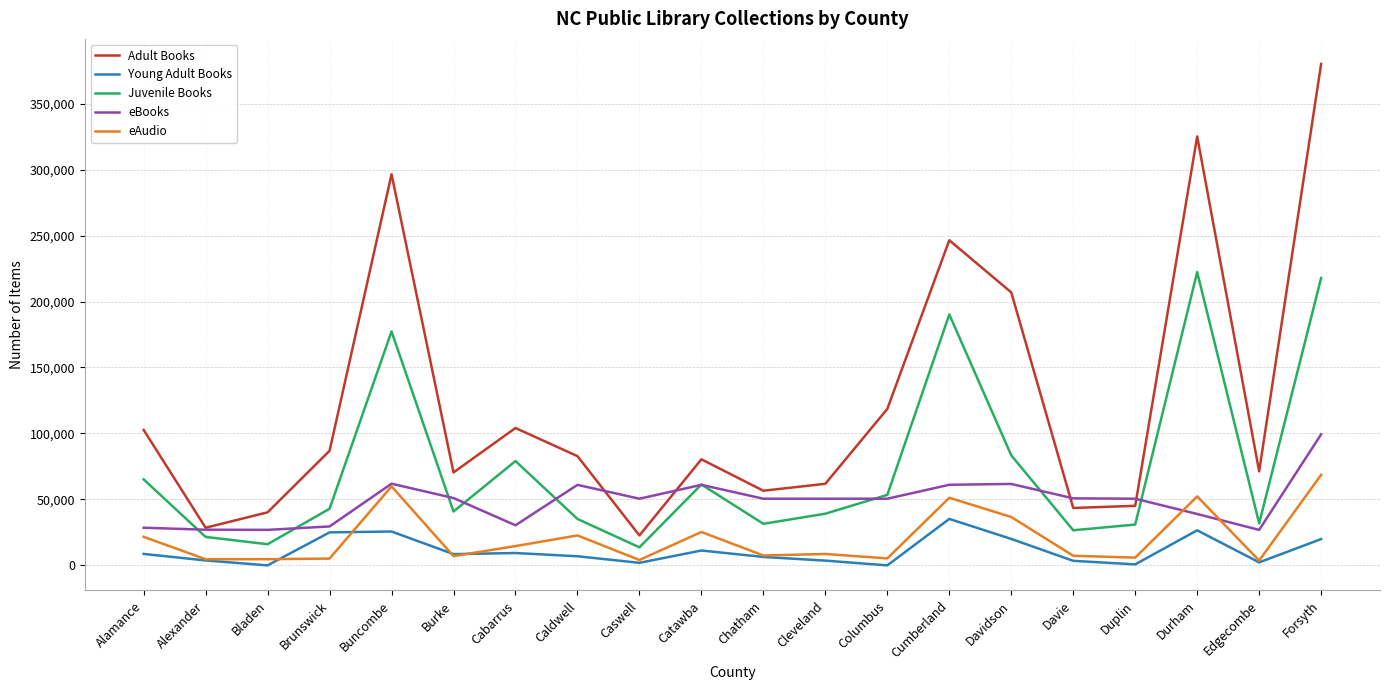

How many lines are shown in the chart?

5